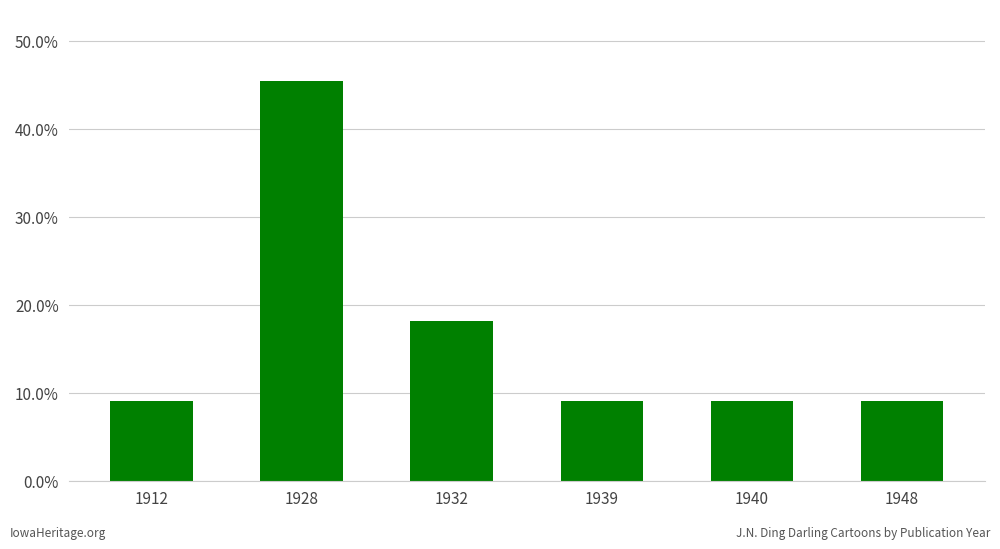

Reading left to right, extract all data points from this chart.

1912=0.1	1928=0.5	1932=0.2	1939=0.1	1940=0.1	1948=0.1